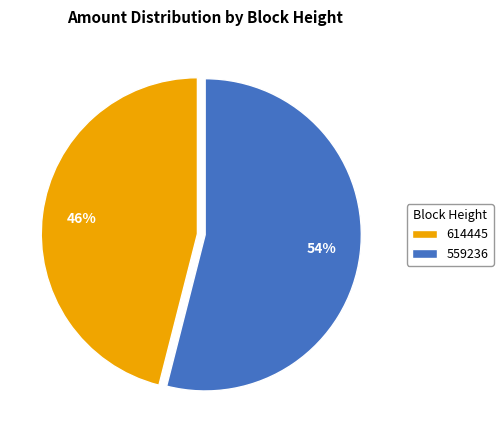

True or false: 559236 accounts for 54% of the total.

True